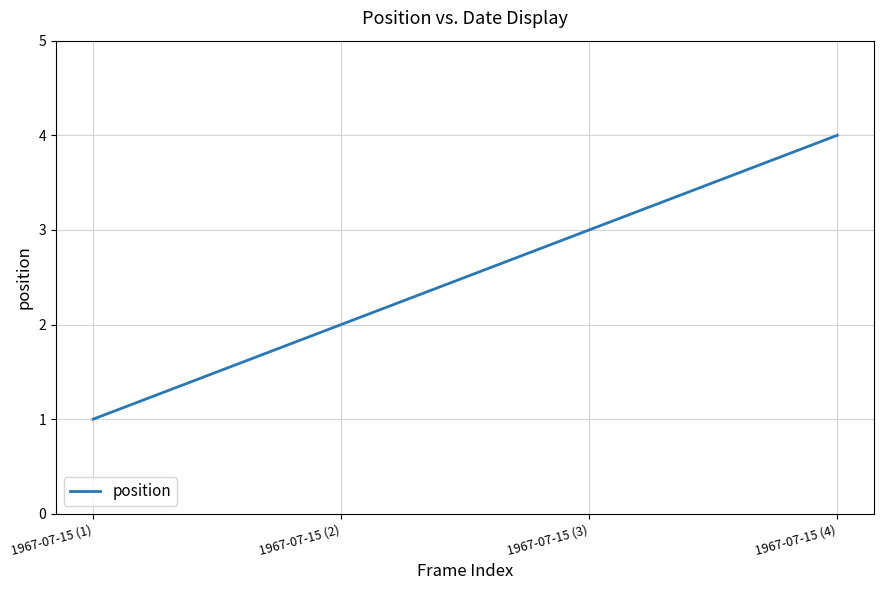

The value at 1967-07-15 (3) is 1. True or false?

False